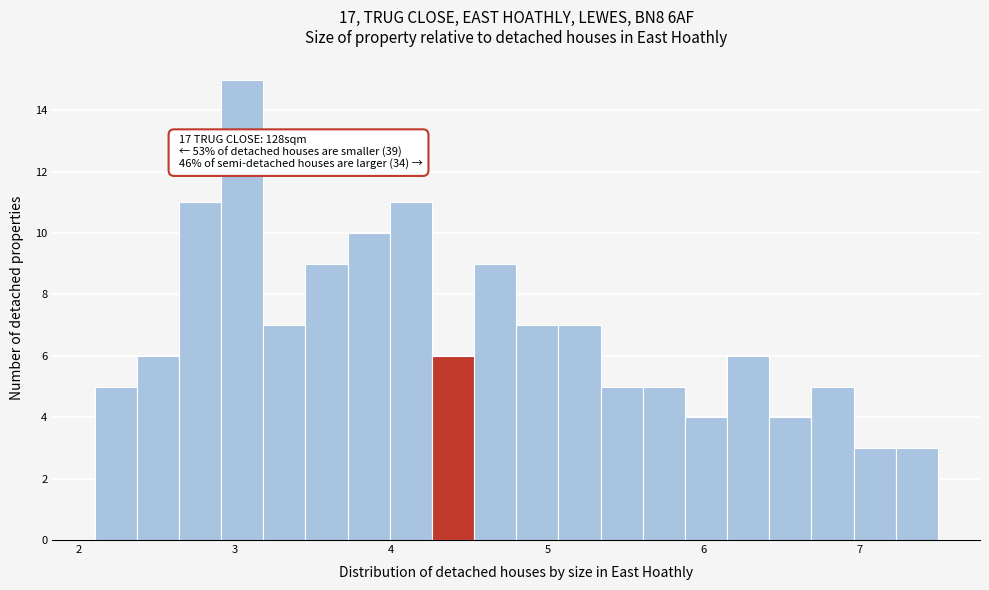

Read against the x-axis, roughly where is the centre of the tallest bar?

3.0